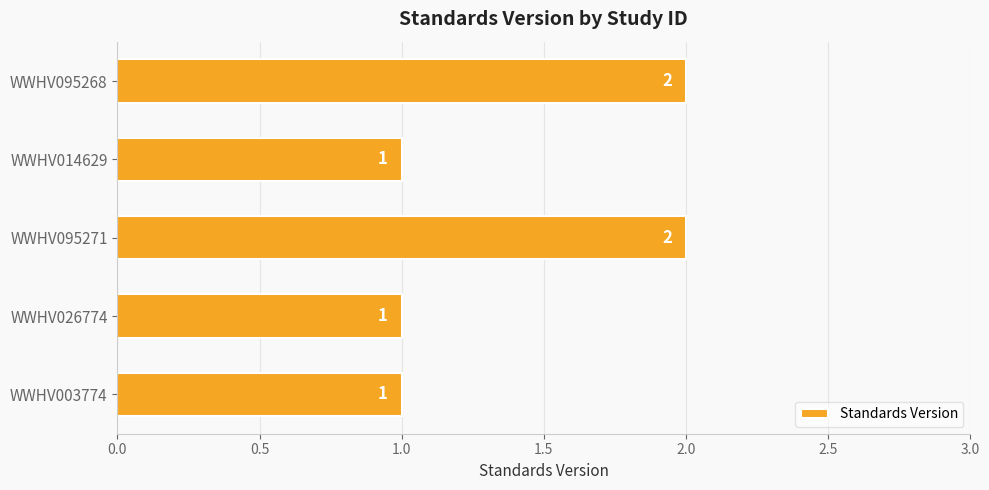

What is the sum of all values?

7